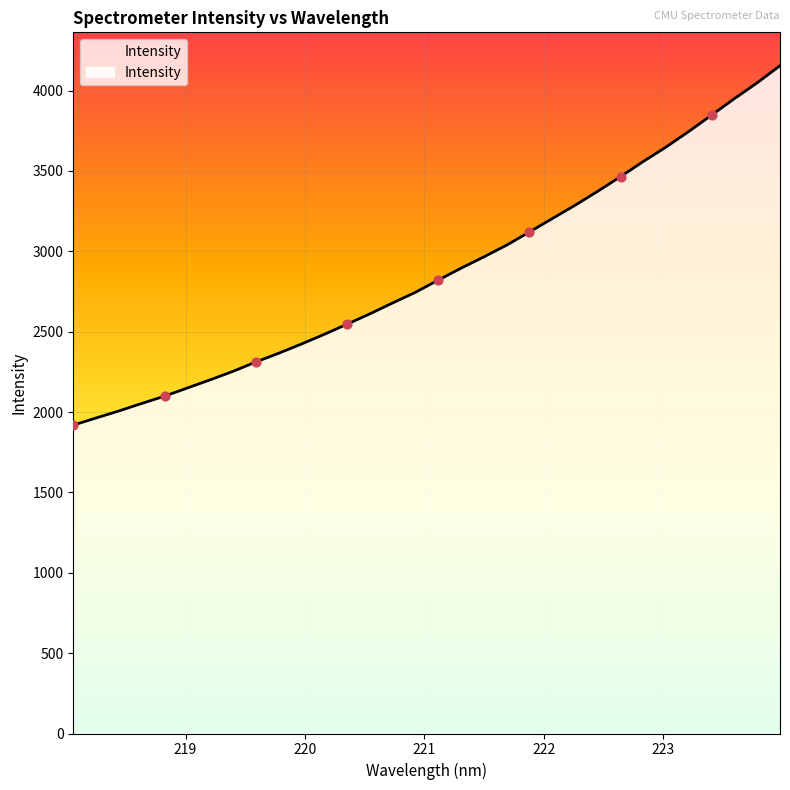

Which has a higher value, 222.4538 or 219.7801?

222.4538